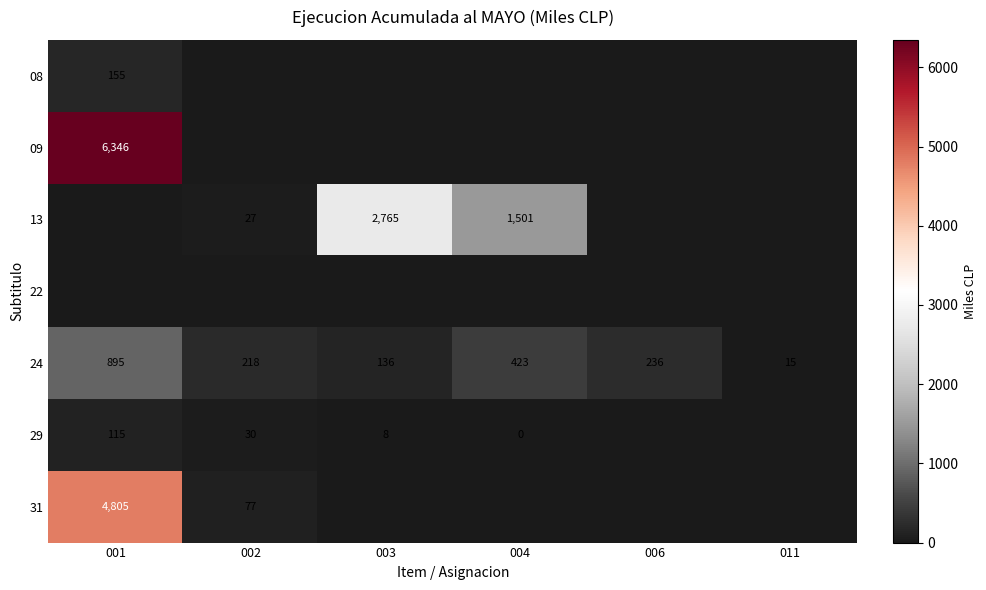

What is the spread (max minus min) of values at 006?

236.4